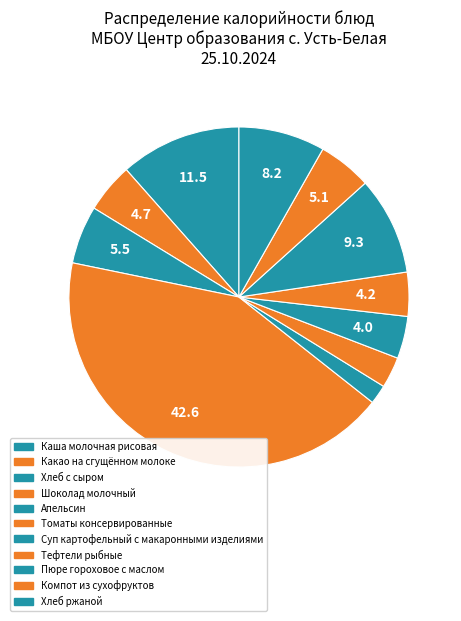

Which slice is the smallest?

Апельсин